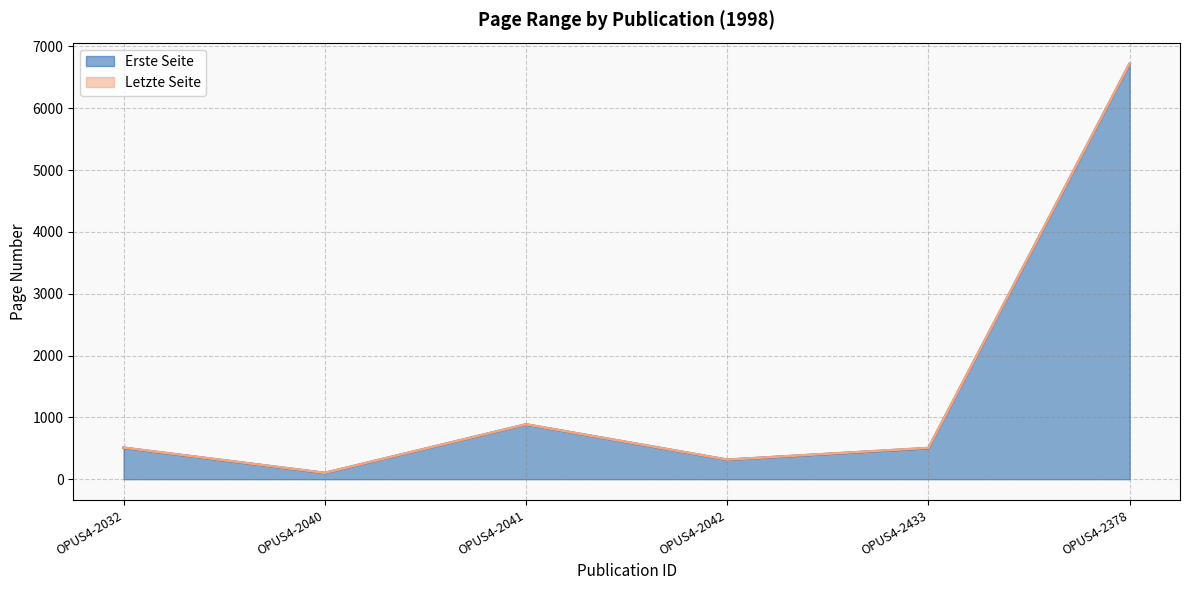

Rank the series by their maximum value, from lowest to highest.

Erste Seite, Letzte Seite